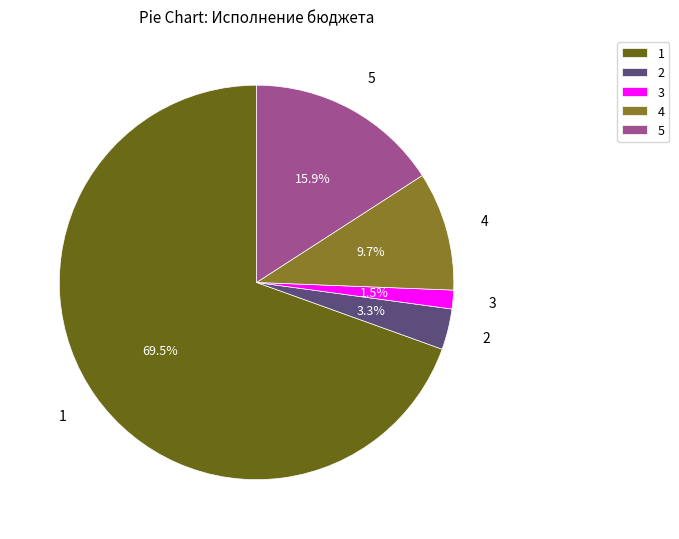

Which slice is the smallest?

3